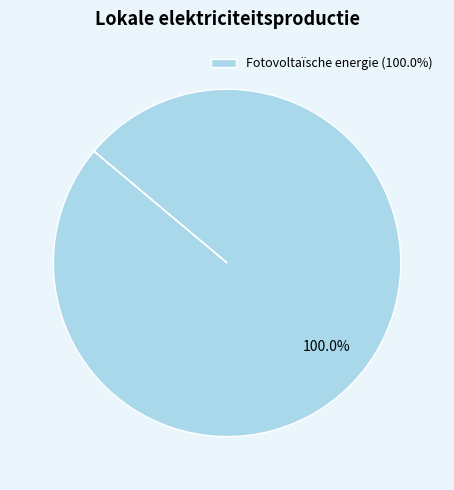

How many segments does this pie chart have?

1